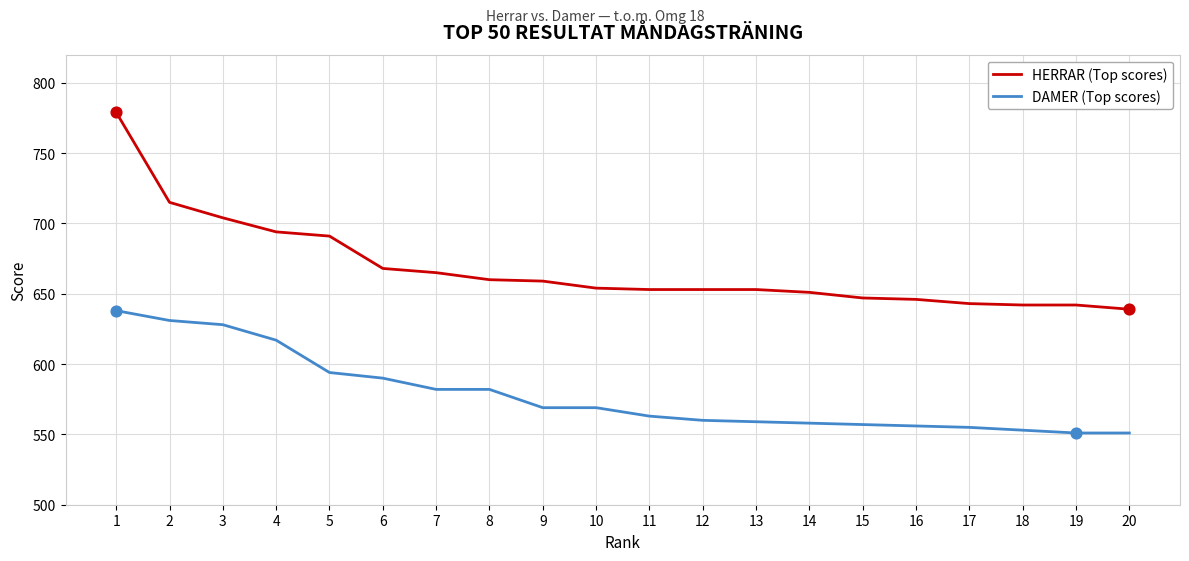

Which series has the widest spread of values?

HERRAR (Top scores)